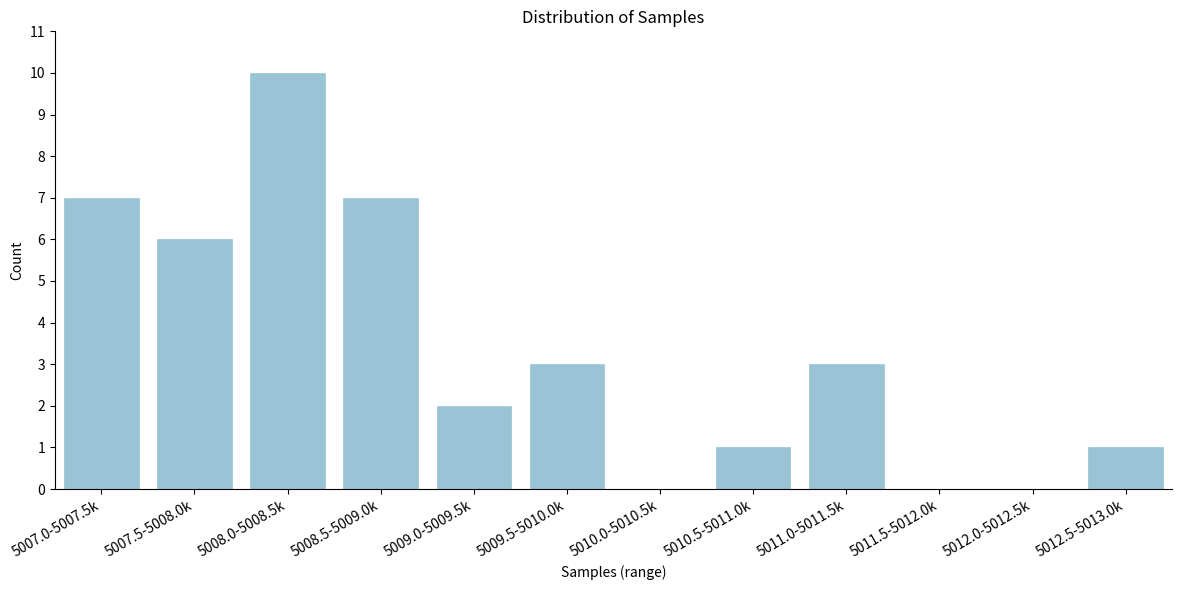

Reading left to right, transcribe all the data shown in this chart.

5007.0-5007.5k=7	5007.5-5008.0k=6	5008.0-5008.5k=10	5008.5-5009.0k=7	5009.0-5009.5k=2	5009.5-5010.0k=3	5010.0-5010.5k=0	5010.5-5011.0k=1	5011.0-5011.5k=3	5011.5-5012.0k=0	5012.0-5012.5k=0	5012.5-5013.0k=1